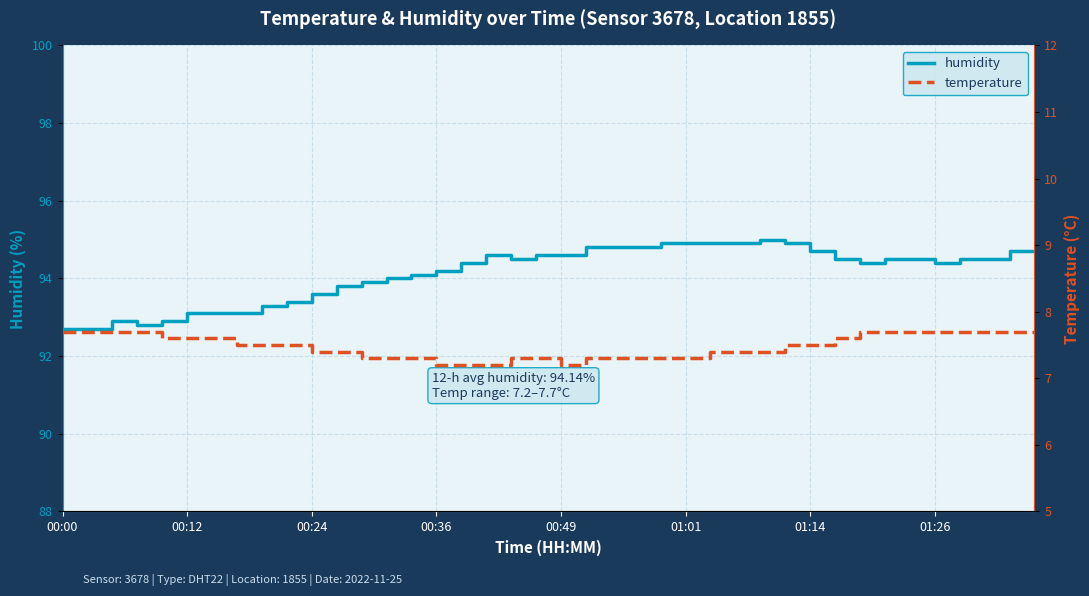

What is the label of the 38th point from the left?

37